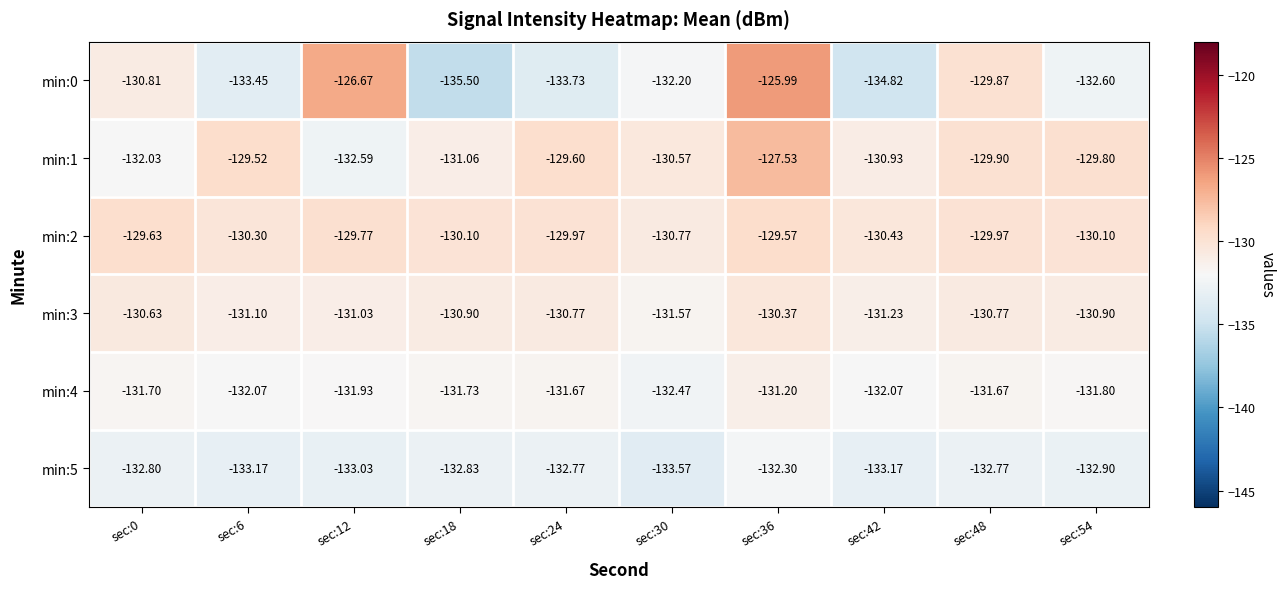

Is the value of min:1 at sec:18 greater than the value of min:3 at sec:48?

No